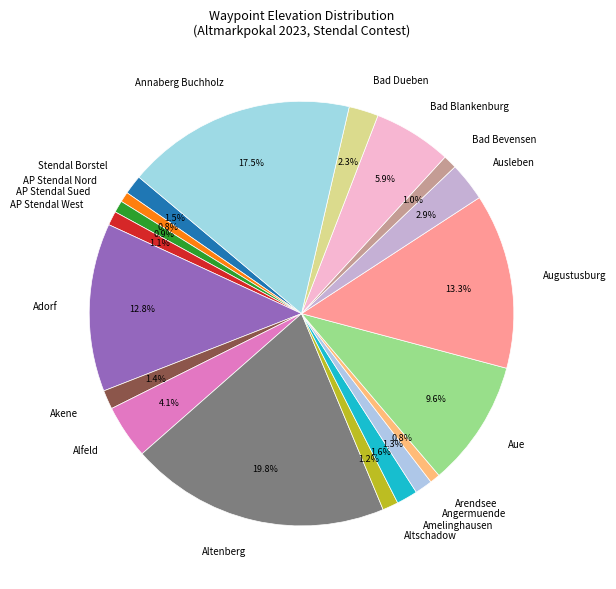

Combined, do AP Stendal West and Aue account for over 50%?

No